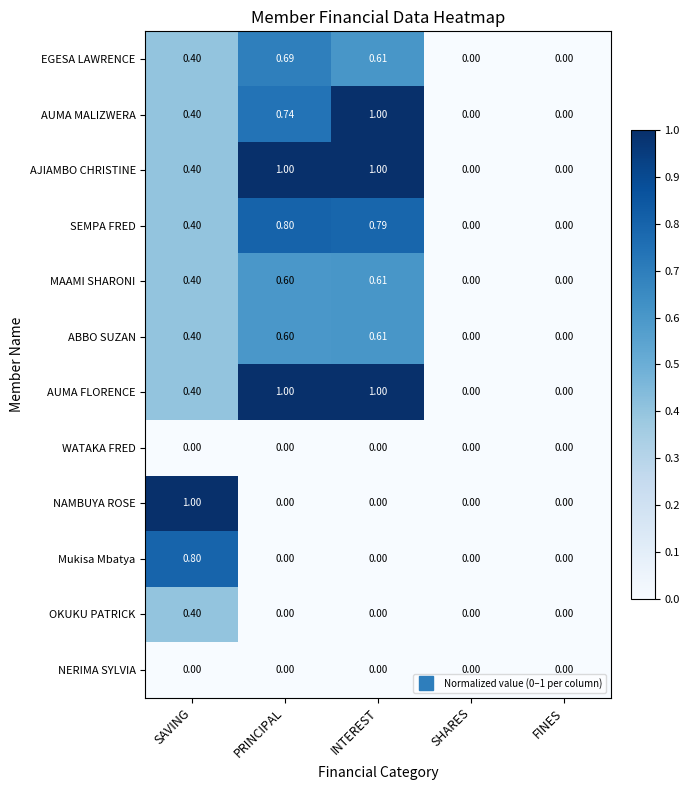

How many distinct data groups are displayed?

12